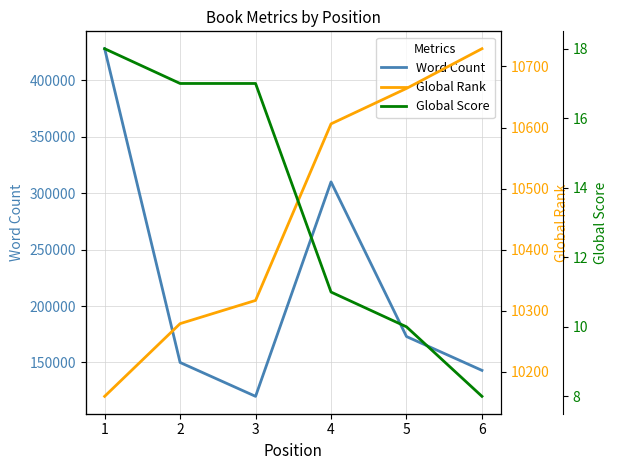

At 1, list the series in order from largest to smallest.

Word Count, Global Rank, Global Score